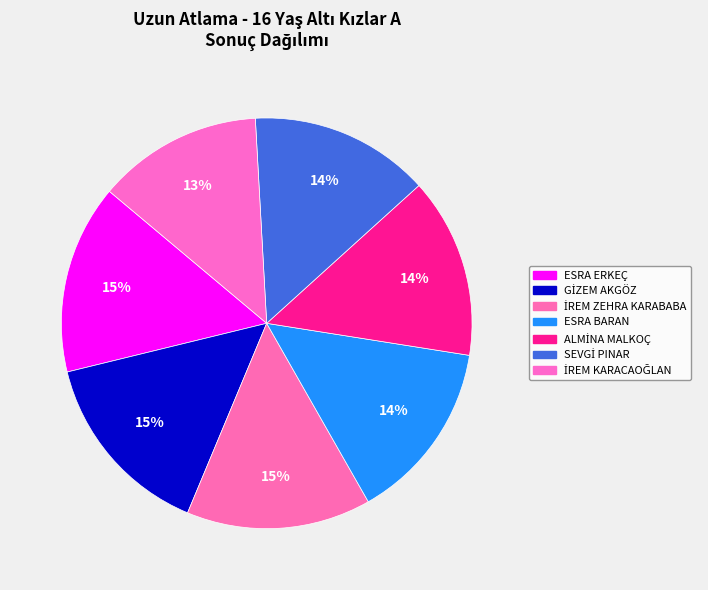

Does İREM KARACAOĞLAN represent more than half of the total?

No